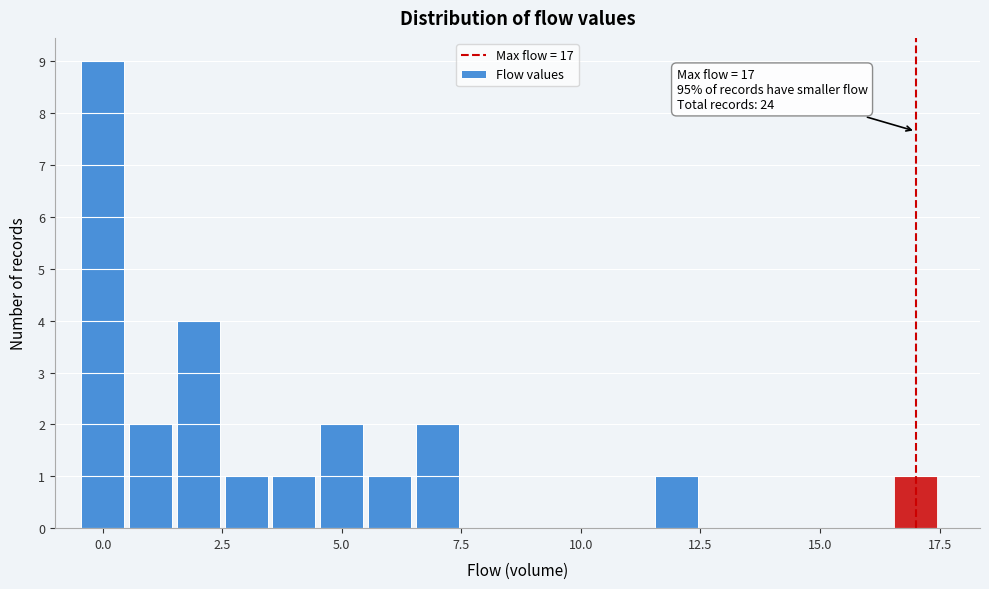

Around what value on the x-axis is the tallest bar? Give the approximate position of its centre, as read against the axis.

0.0